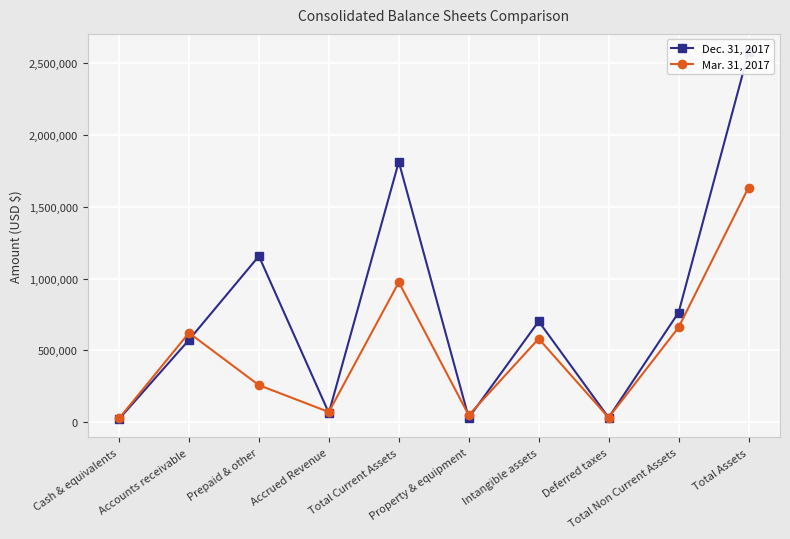

How many data points in Mar. 31, 2017 are less than 580899?

5